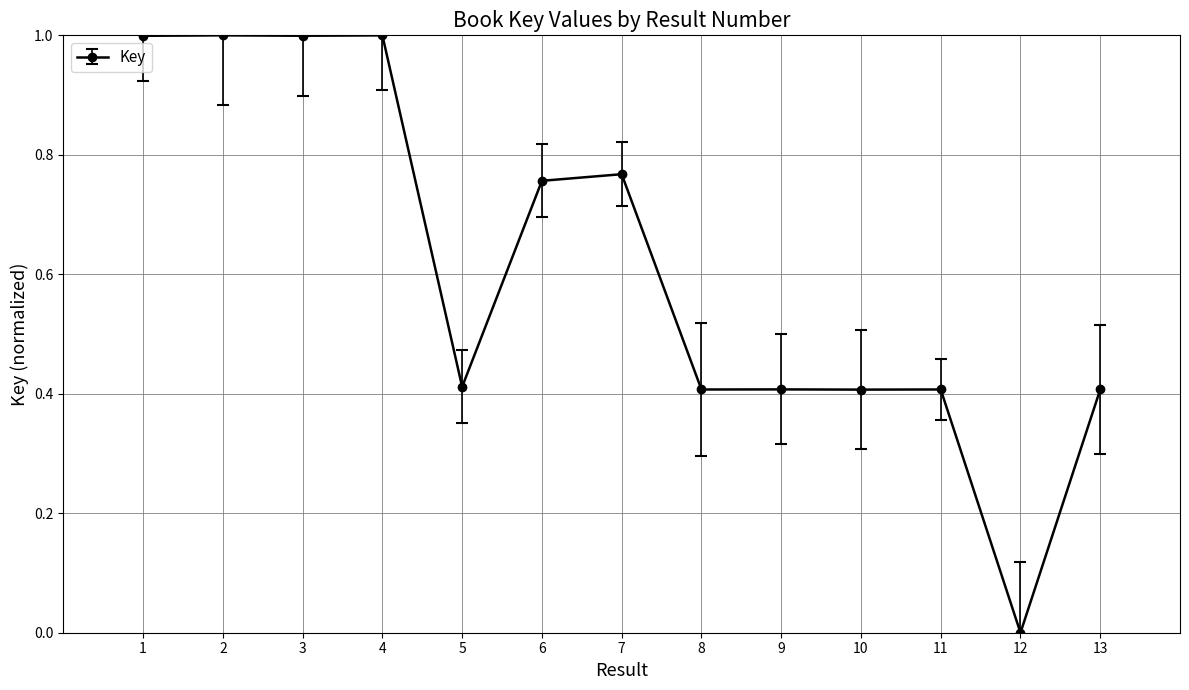

The chart shows a value of 0.2 at 13. True or false?

False